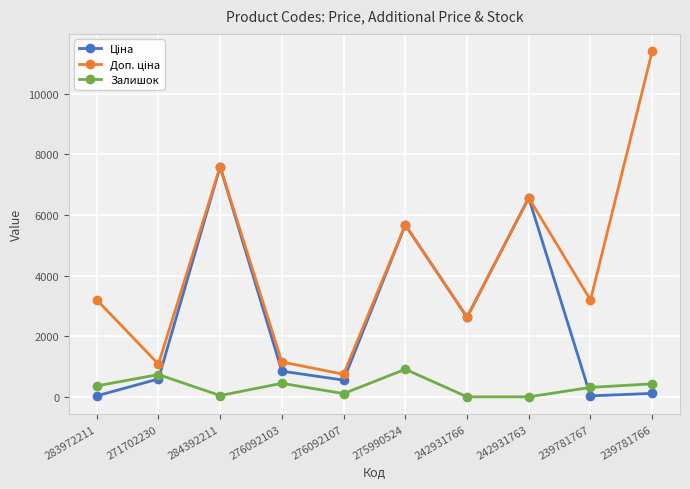

What is the difference between the highest and lowest values at 276092103?

703.7